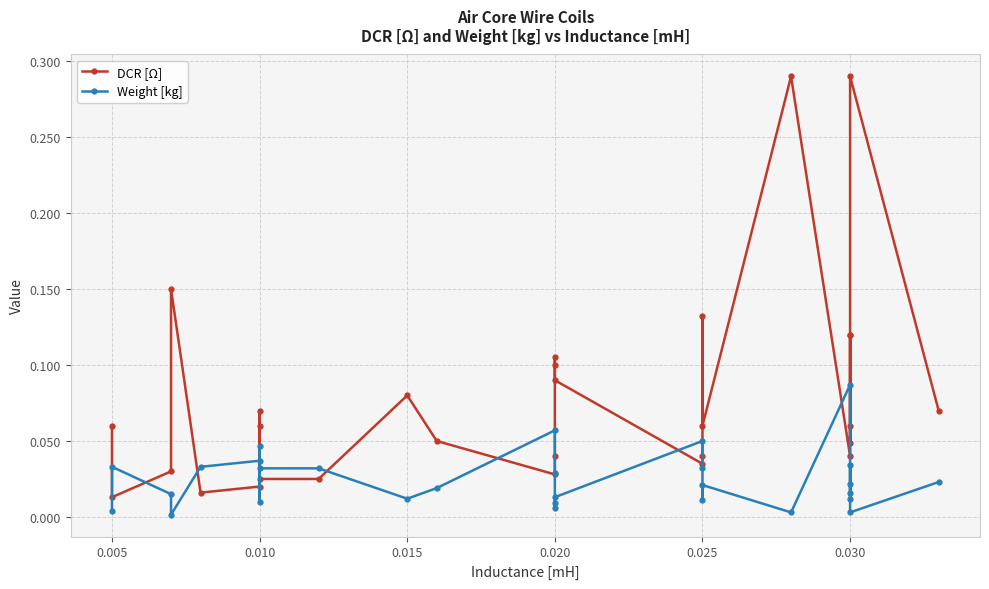

Is it true that DCR [Ω] equals 0.0 at 0.010?

False